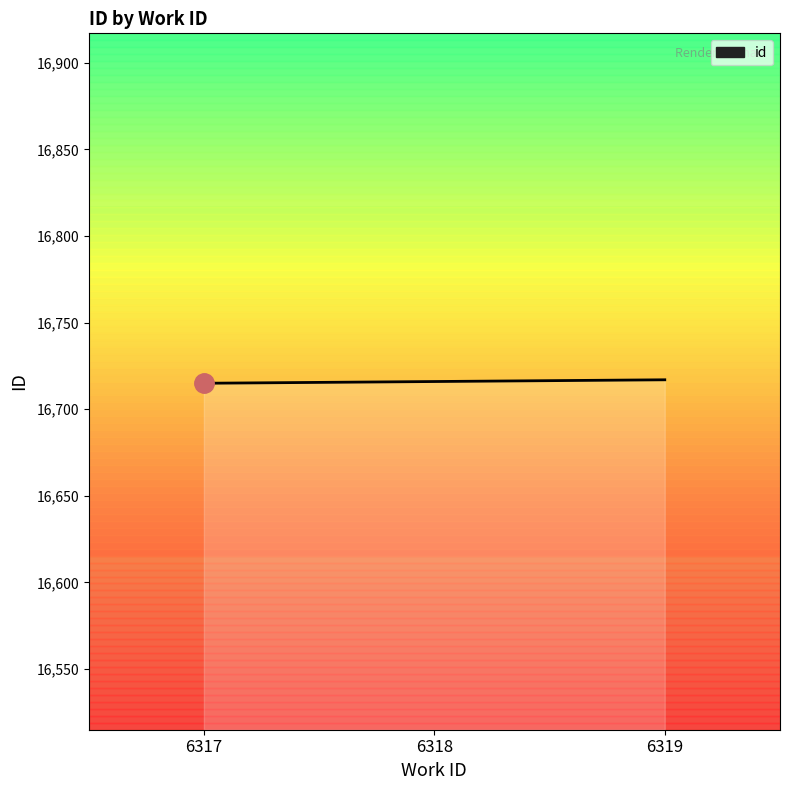

What is the smallest value displayed?

16715